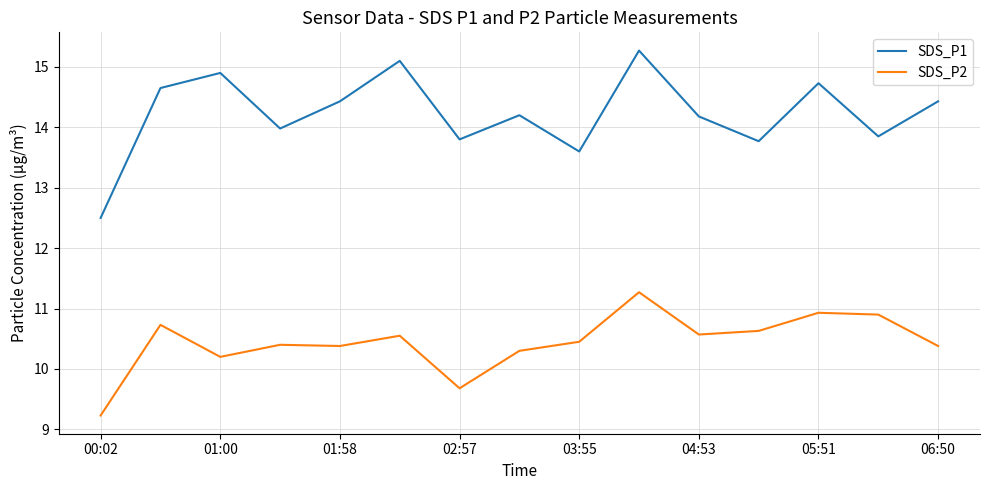

What is the difference between the maximum and minimum values in the SDS_P1 series?

2.8